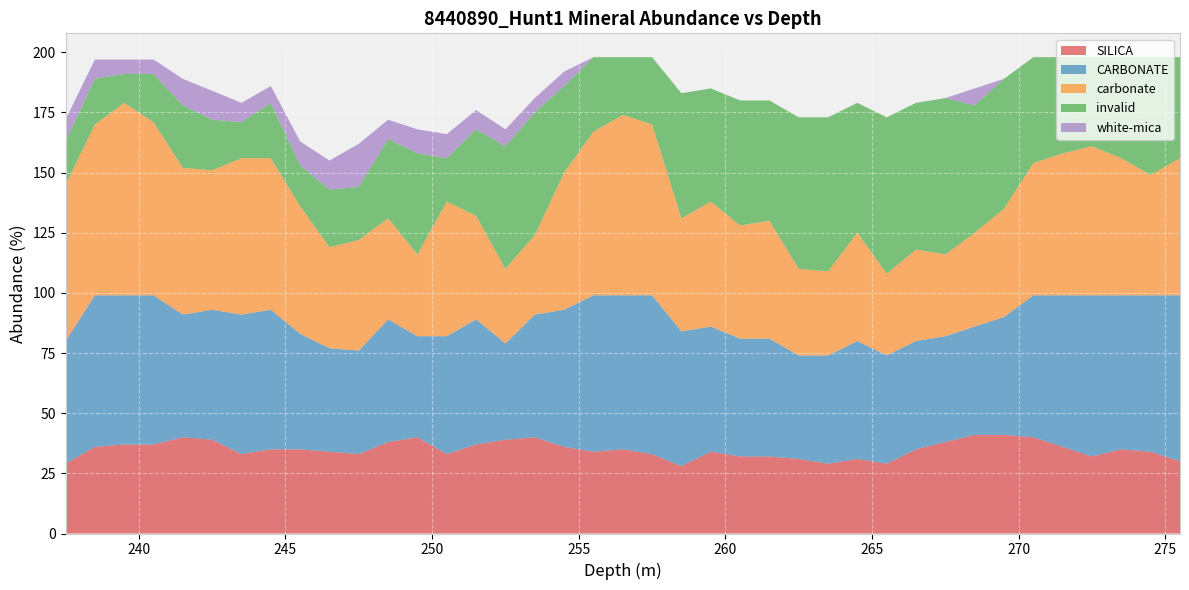

Reading left to right, what are all the values shown in this chart?

SILICA: 29	36	37	37	40	39	33	35	35	34	33	38	40	33	37	39	40	36	34	35	33	28	34	32	32	31	29	31	29	35	38	41	41	40	36	32	35	34	30
CARBONATE: 51	63	62	62	51	54	58	58	48	43	43	51	42	49	52	40	51	57	65	64	66	56	52	49	49	43	45	49	45	45	44	45	49	59	63	67	64	65	69
carbonate: 65	71	80	72	61	58	65	63	53	42	46	42	34	56	43	31	33	57	68	75	71	47	52	47	49	36	35	45	34	38	34	39	45	55	59	62	57	50	57
invalid: 18	19	12	20	26	21	15	23	17	24	22	33	42	18	36	51	51	36	31	24	28	52	47	52	50	63	64	54	65	61	65	53	54	44	40	37	42	49	42
white-mica: 9	8	6	6	11	12	8	7	10	12	18	8	10	10	8	7	6	6	0	0	0	0	0	0	0	0	0	0	0	0	0	7	0	0	0	0	0	0	0